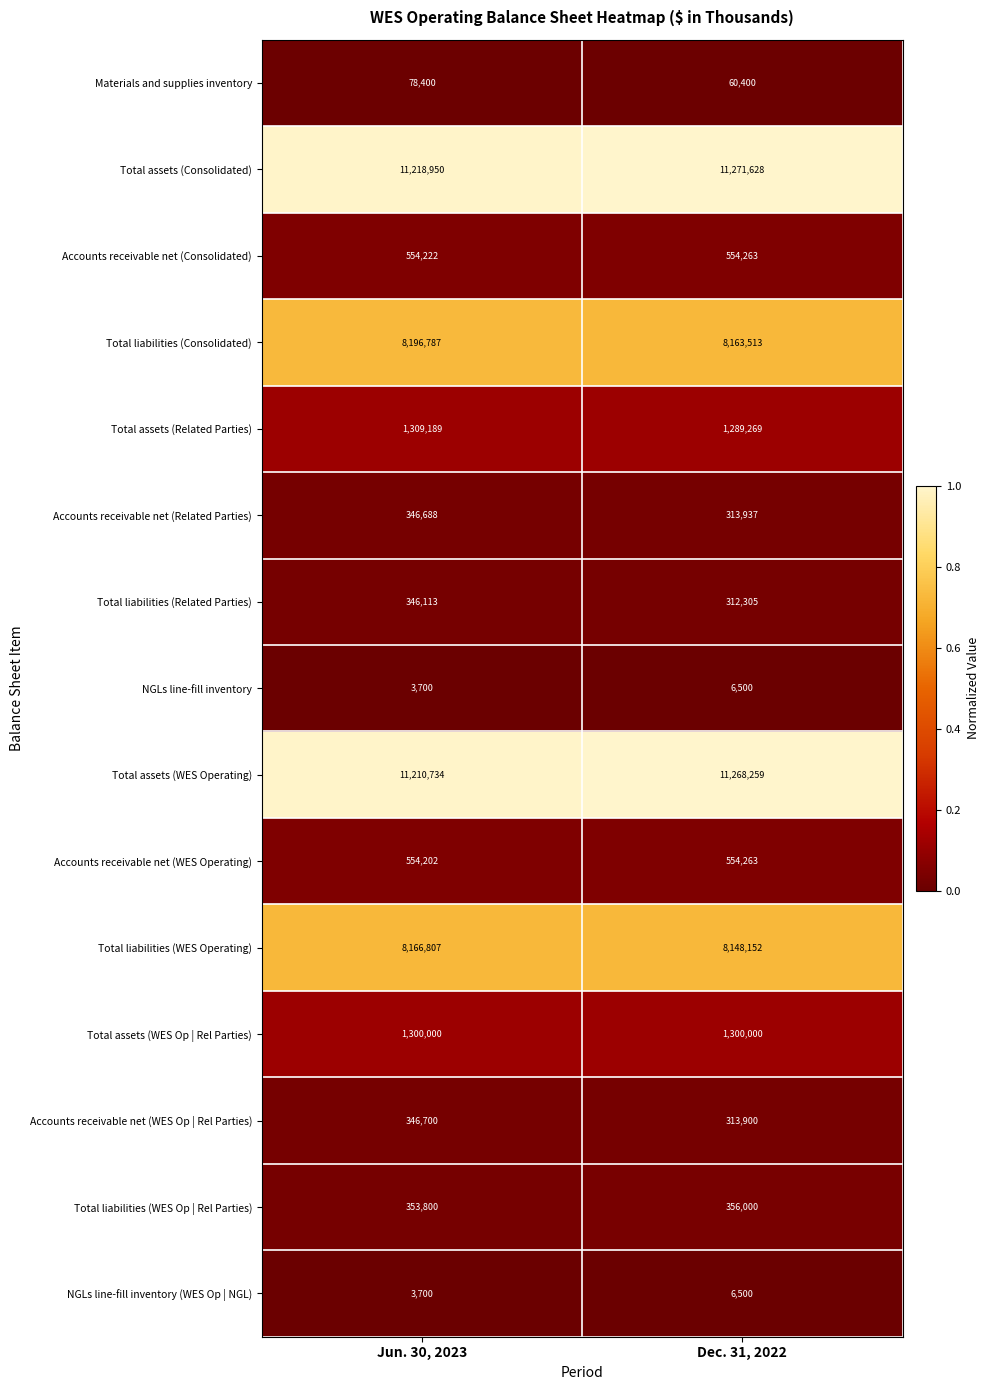

Which series has the largest range (max minus min)?

Total assets (WES Operating)